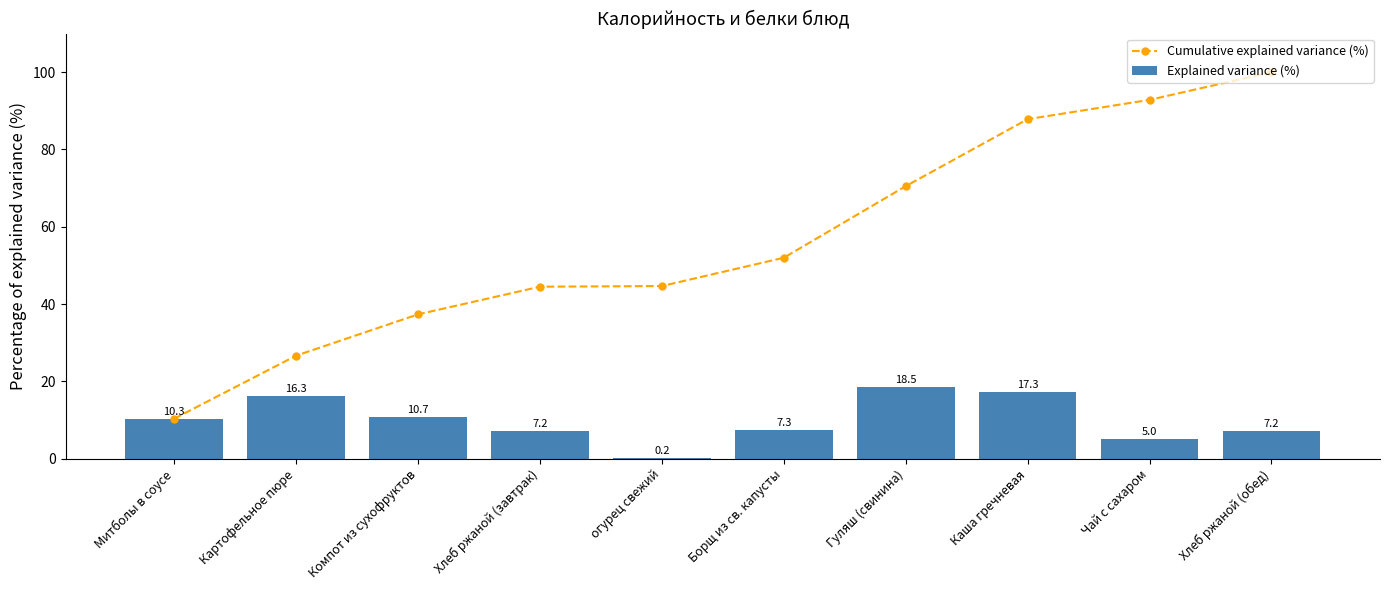

Which series has the largest range (max minus min)?

Cumulative explained variance (%)